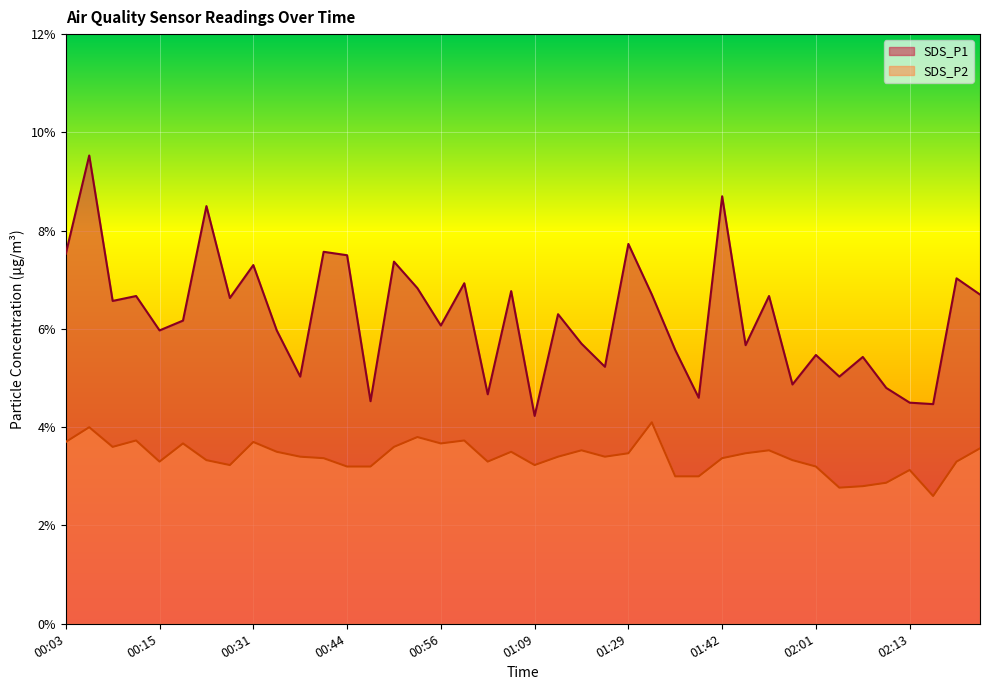

True or false: SDS_P1 has a value of 4.7 at 01:02.

True